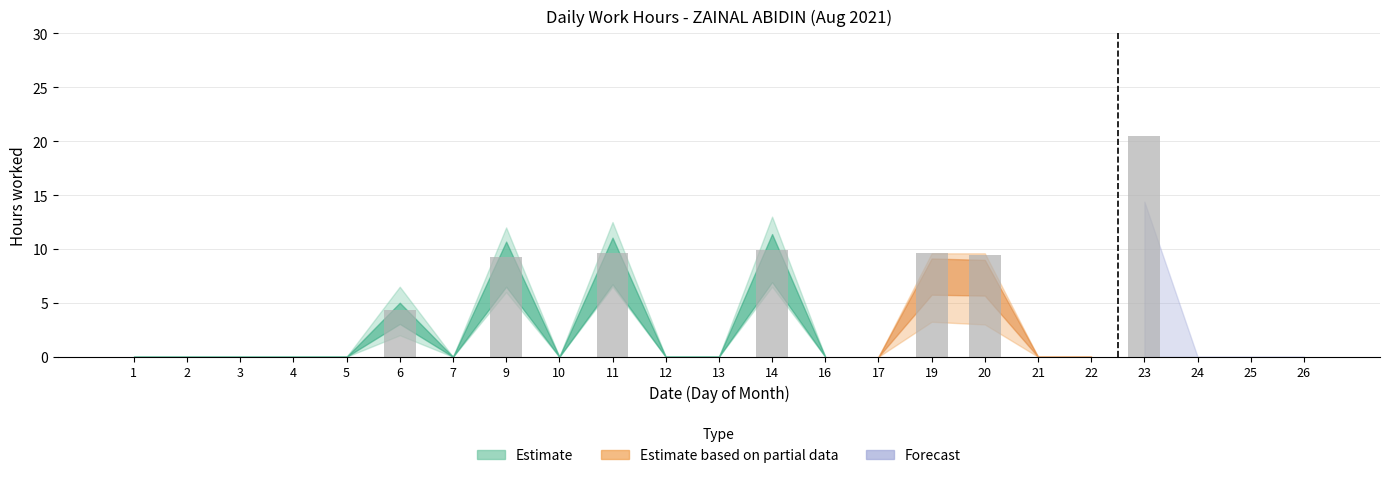

What is the difference between the values at 24 and 23?

20.5